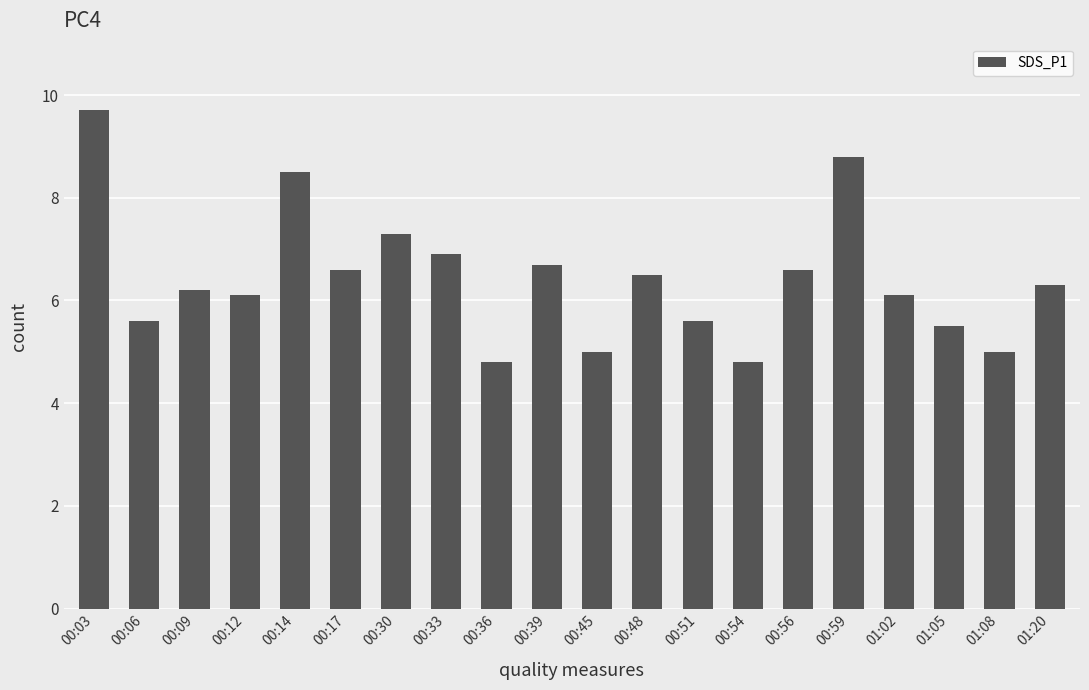

Where is the data nearest to the value 7?

00:33